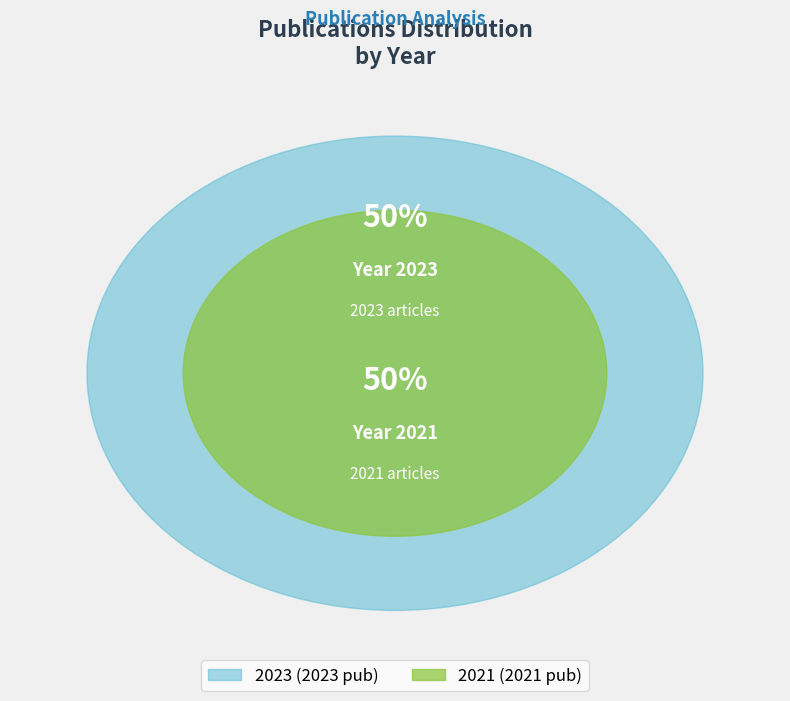

What percentage is the 2021 slice, to the nearest percent?

50%